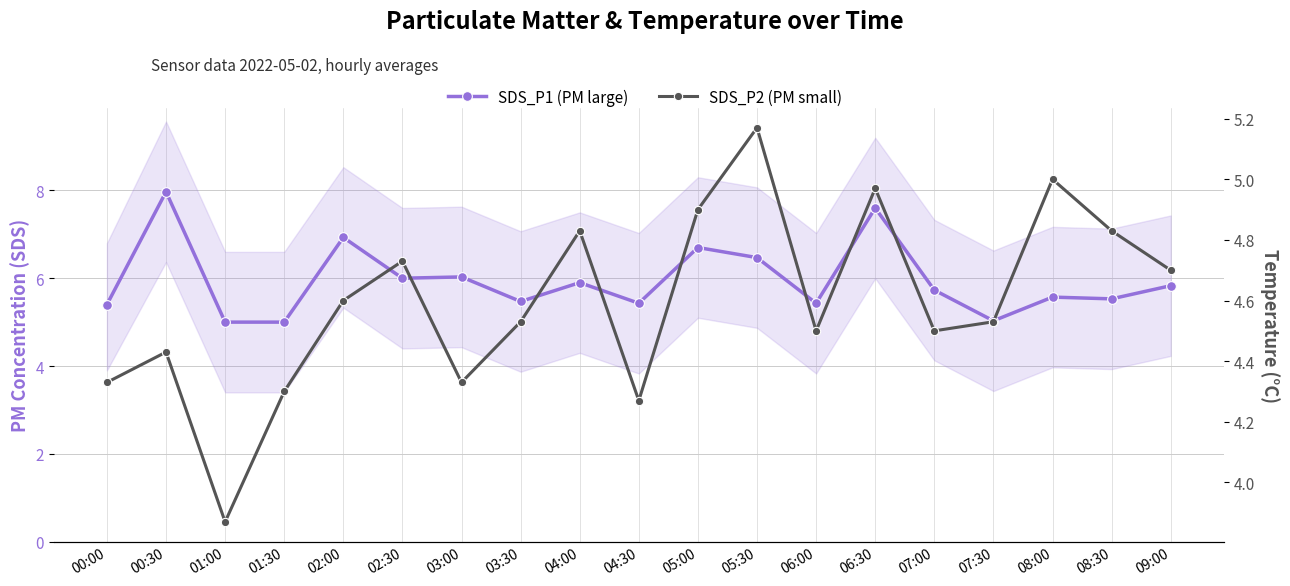

List the series in order of their overall mean, highest first.

SDS_P1 (PM large), SDS_P2 (PM small)